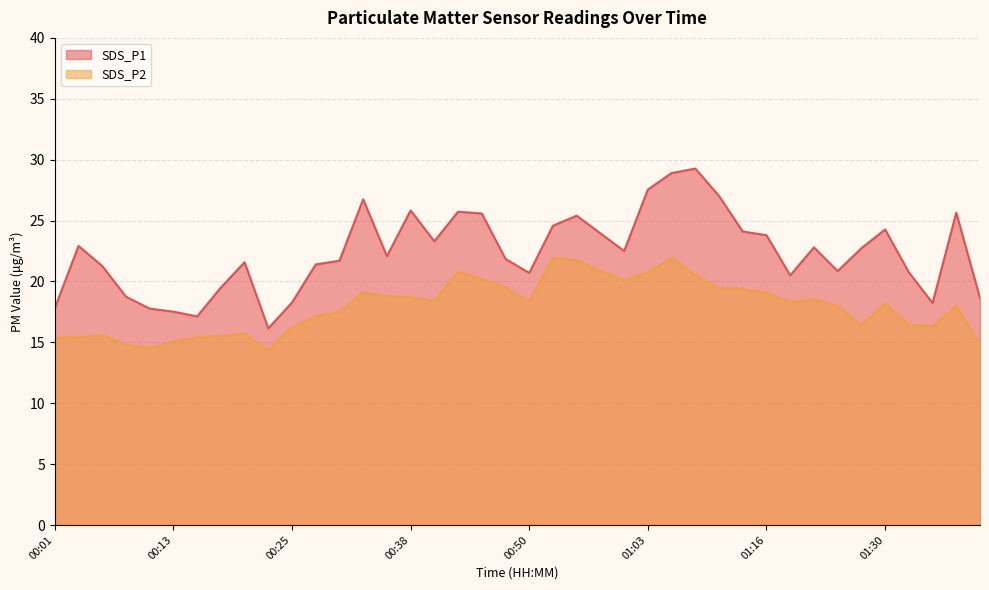

At 00:48, list the series in order from largest to smallest.

SDS_P1, SDS_P2